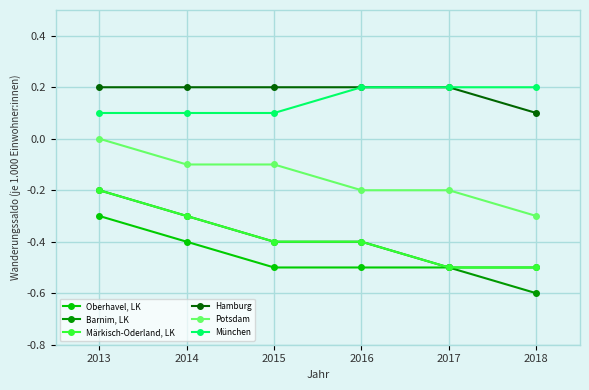

Reading right to left, what are all the values shown in this chart?

Oberhavel, LK: 2018=-0.5	2017=-0.5	2016=-0.5	2015=-0.5	2014=-0.4	2013=-0.3
Barnim, LK: 2018=-0.6	2017=-0.5	2016=-0.4	2015=-0.4	2014=-0.3	2013=-0.2
Märkisch-Oderland, LK: 2018=-0.5	2017=-0.5	2016=-0.4	2015=-0.4	2014=-0.3	2013=-0.2
Hamburg: 2018=0.1	2017=0.2	2016=0.2	2015=0.2	2014=0.2	2013=0.2
Potsdam: 2018=-0.3	2017=-0.2	2016=-0.2	2015=-0.1	2014=-0.1	2013=0.0
München: 2018=0.2	2017=0.2	2016=0.2	2015=0.1	2014=0.1	2013=0.1